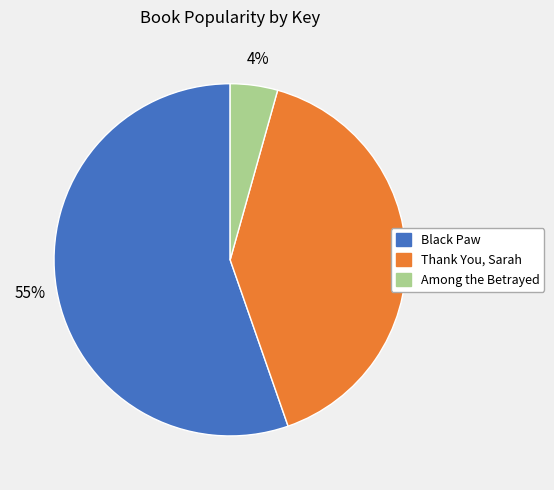

Do Thank You, Sarah and Black Paw together represent more than half of the pie?

Yes